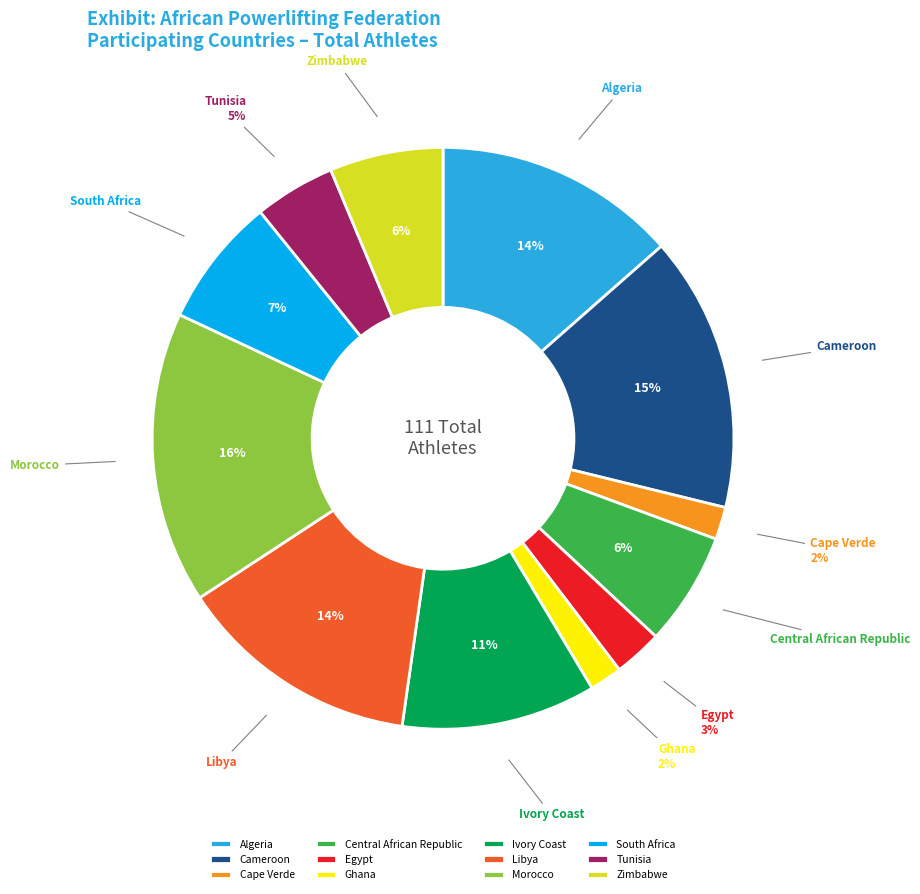

Count the number of slices in the pie.

12